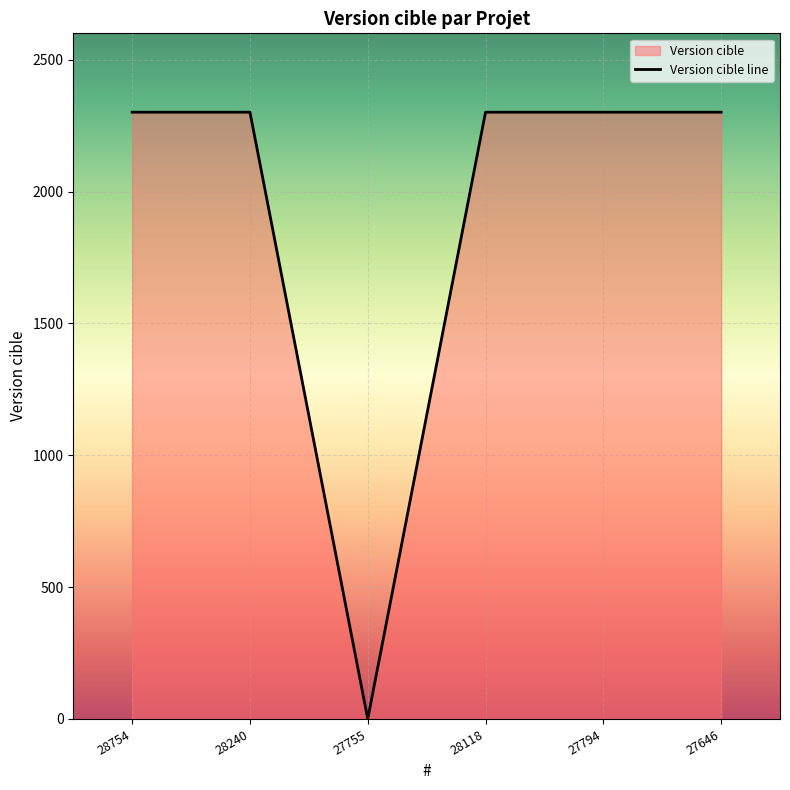

What is the ratio of the value at 28240 to the value at 28118?

1.0